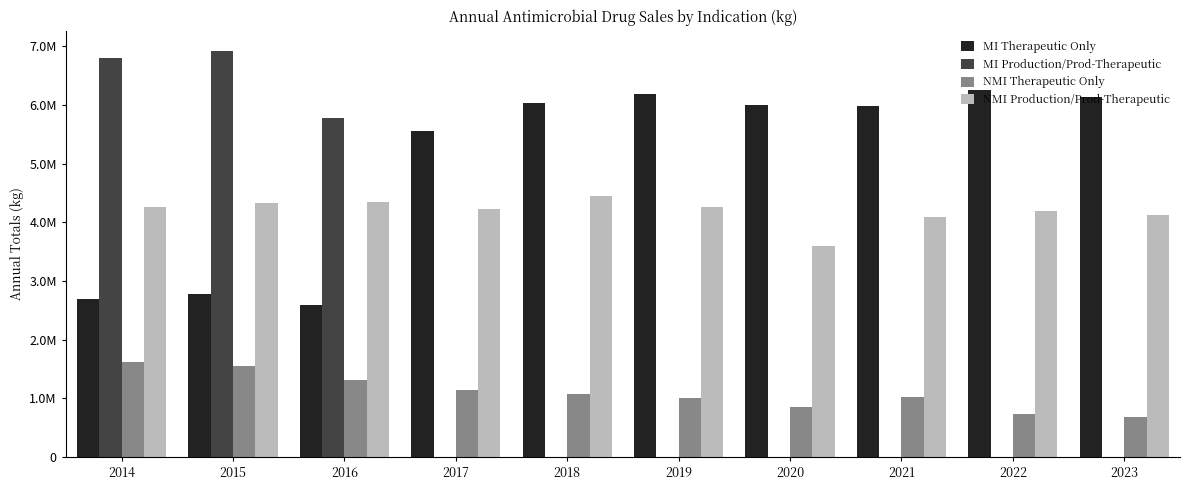

What is the spread (max minus min) of values at 2015?

5372240.3